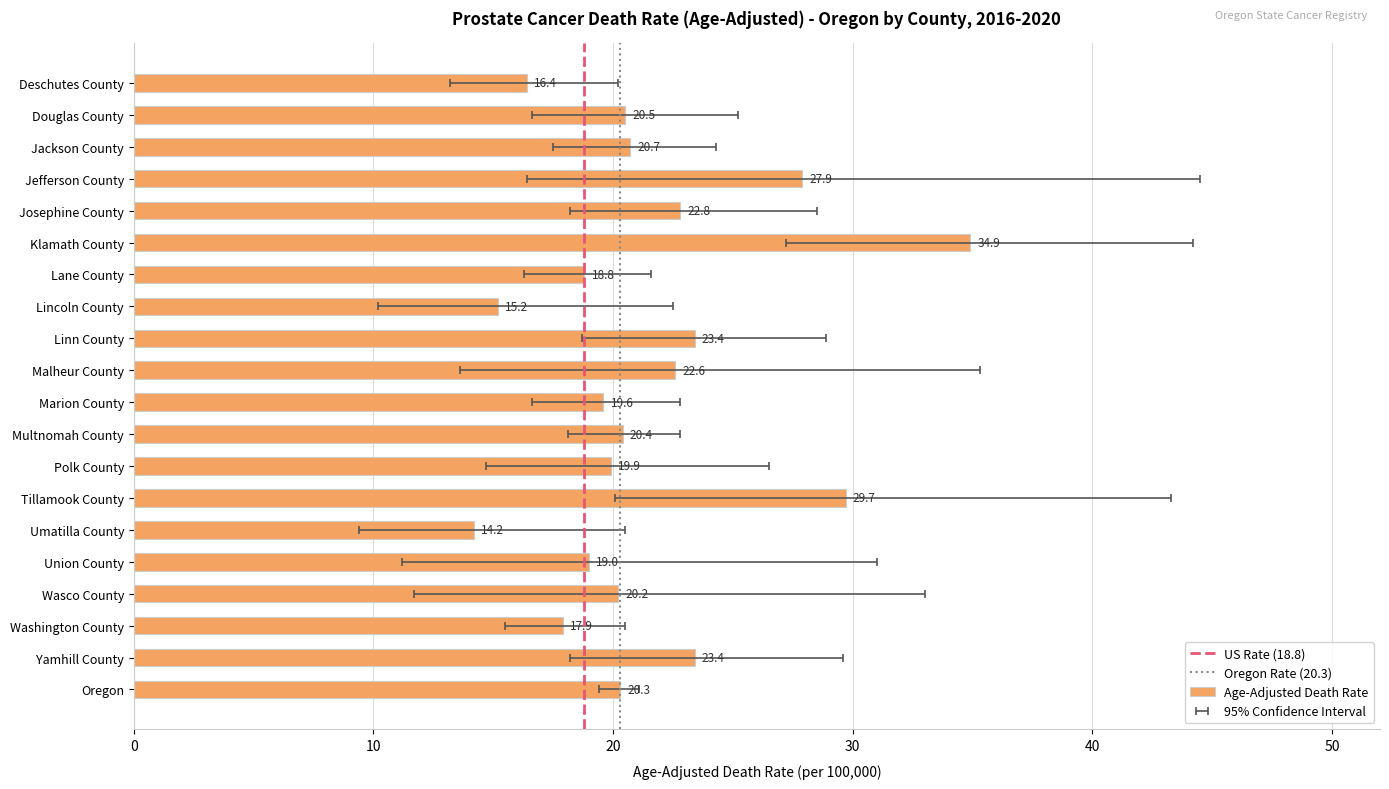

What is the sum of all values?

427.8